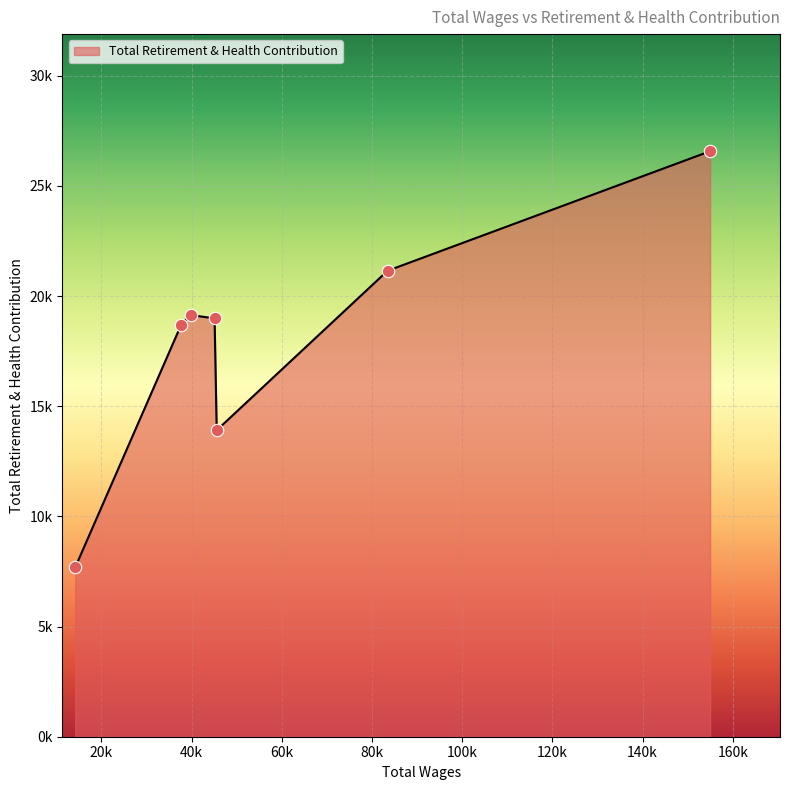

Is this an area chart (filled region under the line)?

Yes